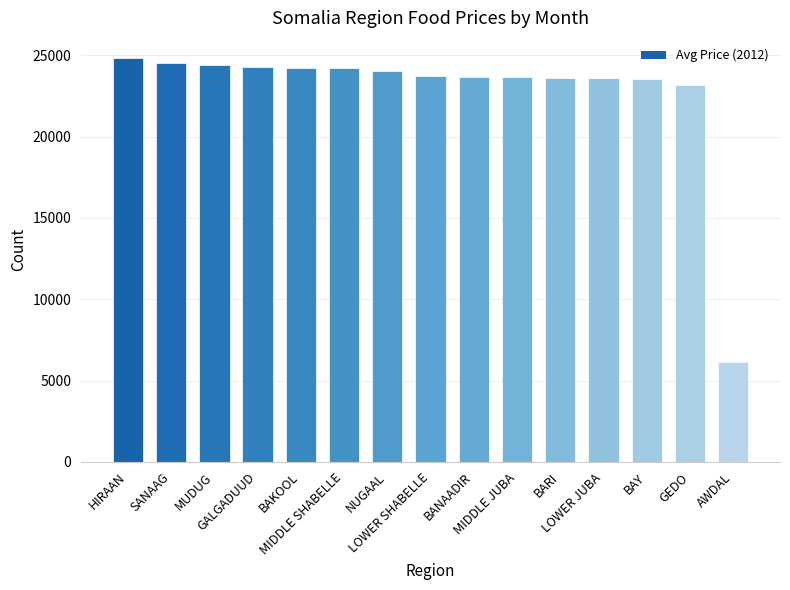

What is the sum of all values?

341686.7